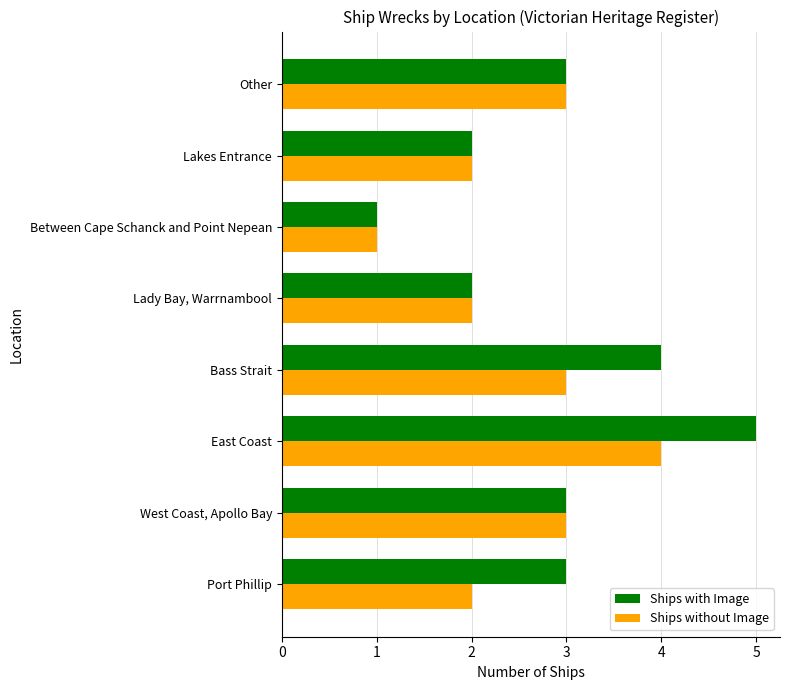

What is the maximum value for Ships without Image?

4